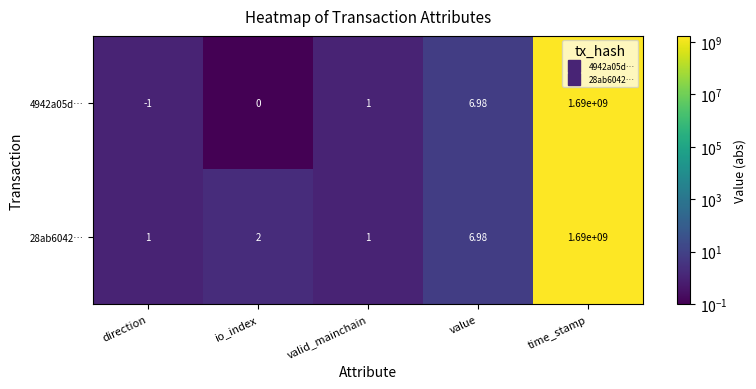

List the labels in order of 4942a05d… value, largest first.

time_stamp, value, valid_mainchain, io_index, direction